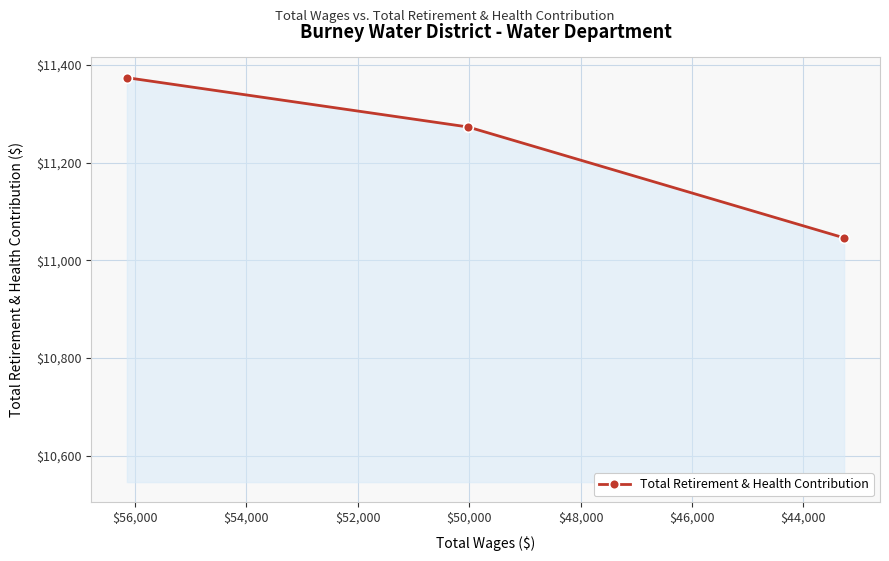

Reading left to right, what are all the values shown in this chart?

11374	11273	11046